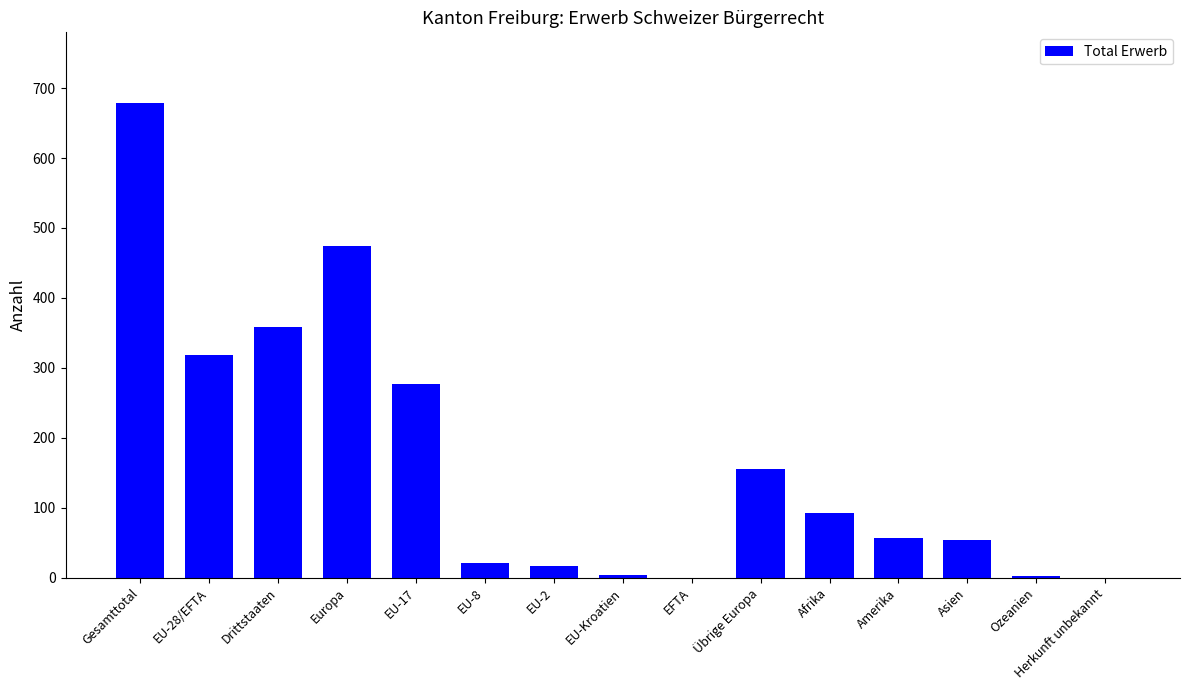

True or false: the data shows 155 at Übrige Europa.

True